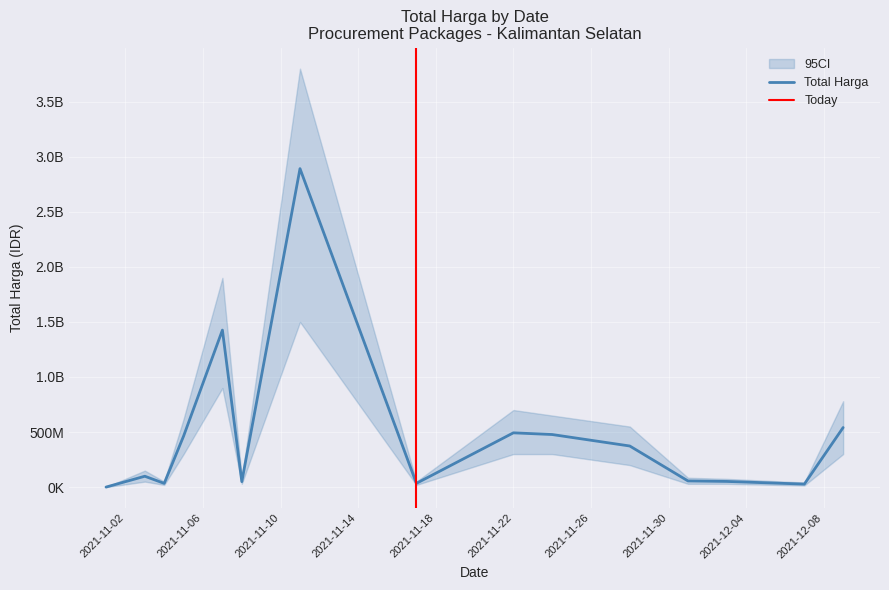

Reading left to right, transcribe all the data shown in this chart.

2021-11-01=333600	2021-11-03=98772570	2021-11-04=34000000	2021-11-05=464002100	2021-11-07=1425867900	2021-11-08=49730040	2021-11-11=2892122000	2021-11-17=34292000	2021-11-22=493000000	2021-11-24=477600000	2021-11-28=373404000	2021-12-01=56152800	2021-12-03=51601000	2021-12-07=27412000	2021-12-09=541071000